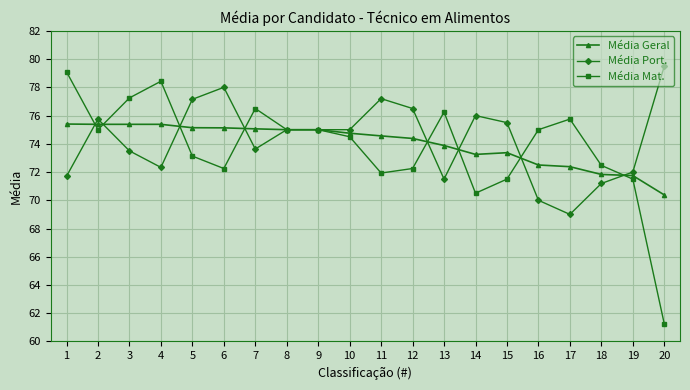

True or false: Média Port. has more than 0 interior local peaks.

True